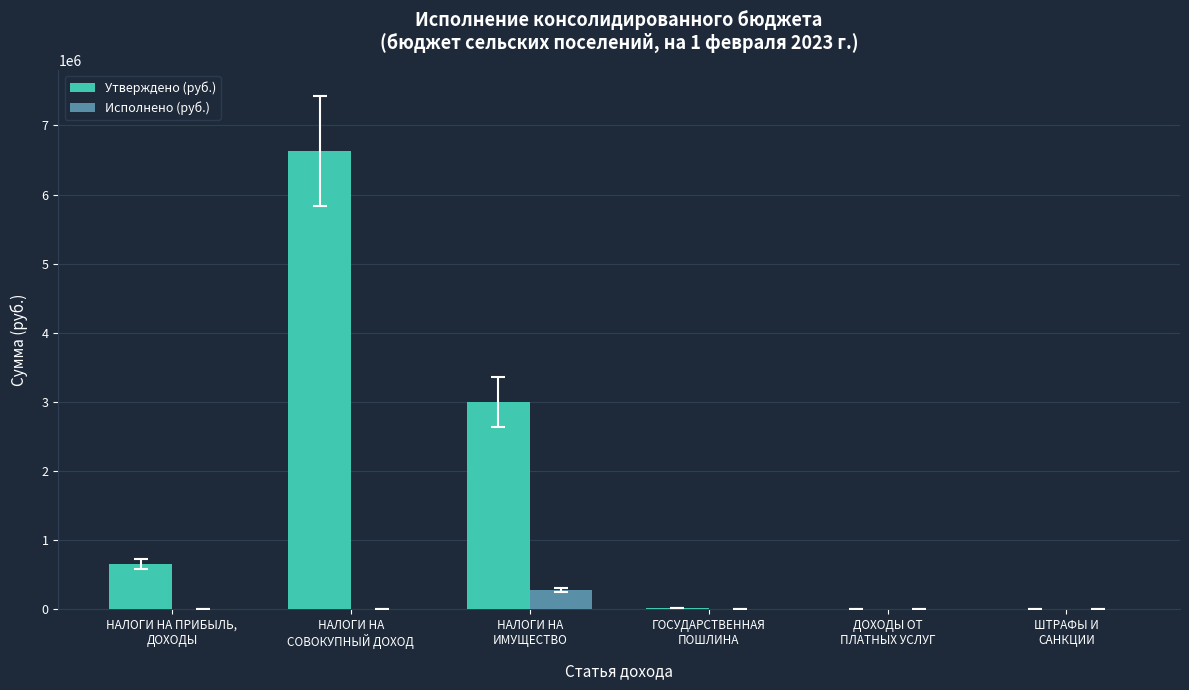

What is the sum of all Утверждено (руб.) values?

10305500.0